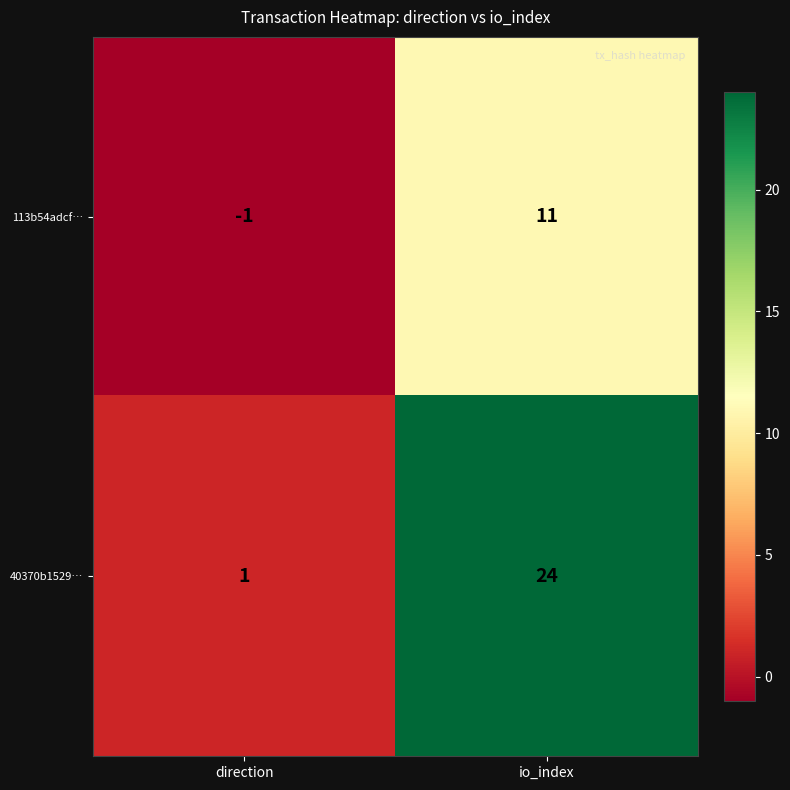

Which label corresponds to the smallest value in the chart?

direction